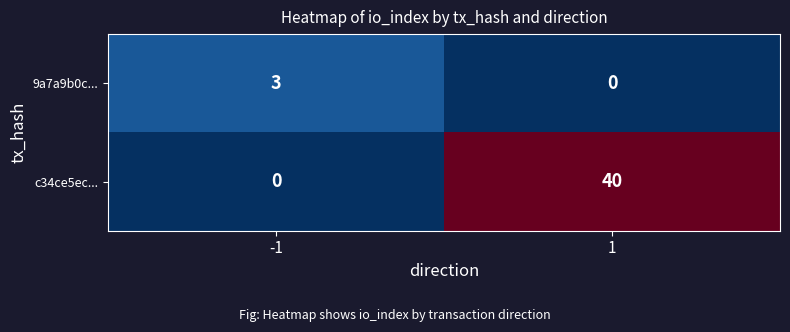

Which label corresponds to the largest value in the chart?

1